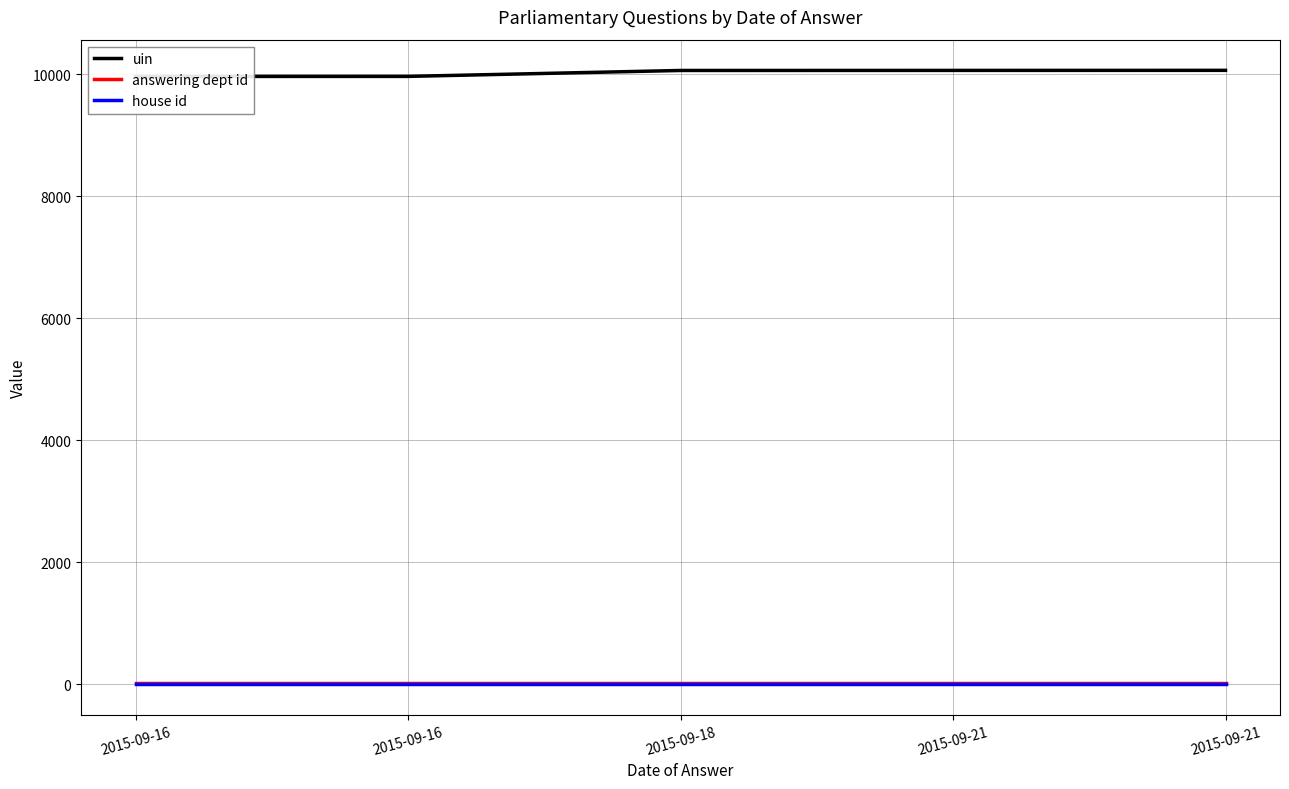

Is it true that answering dept id equals 24 at 2015-09-16?

False